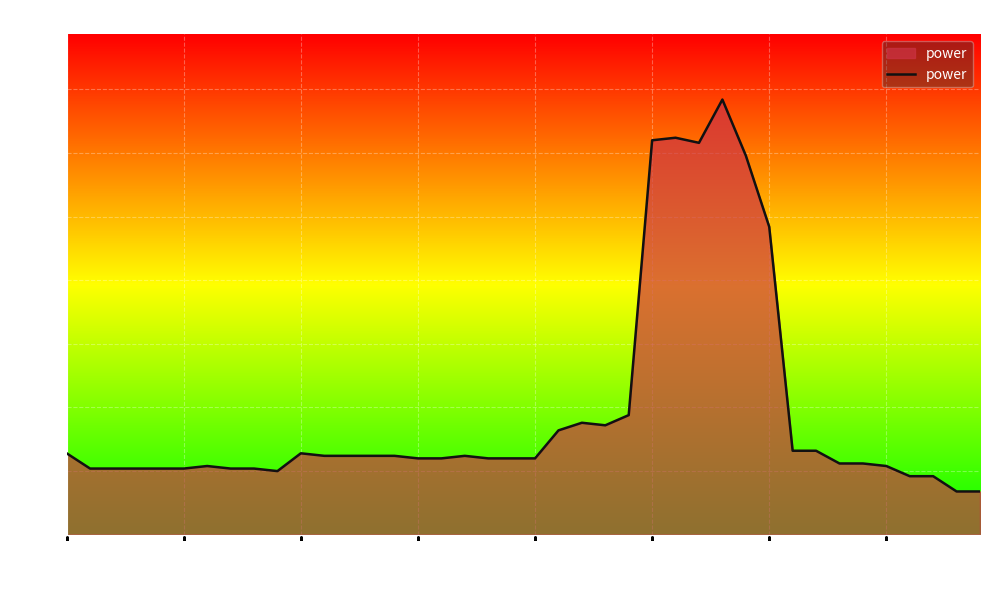

Does the chart display data point markers on the line(s)?

No